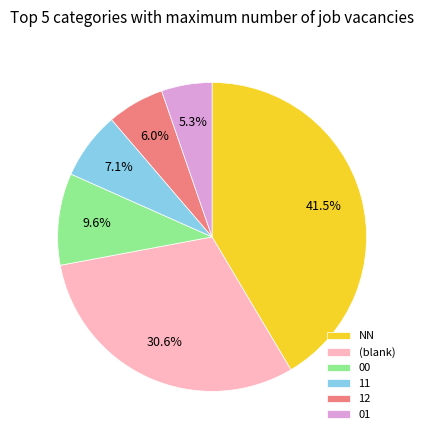

How many segments does this pie chart have?

6